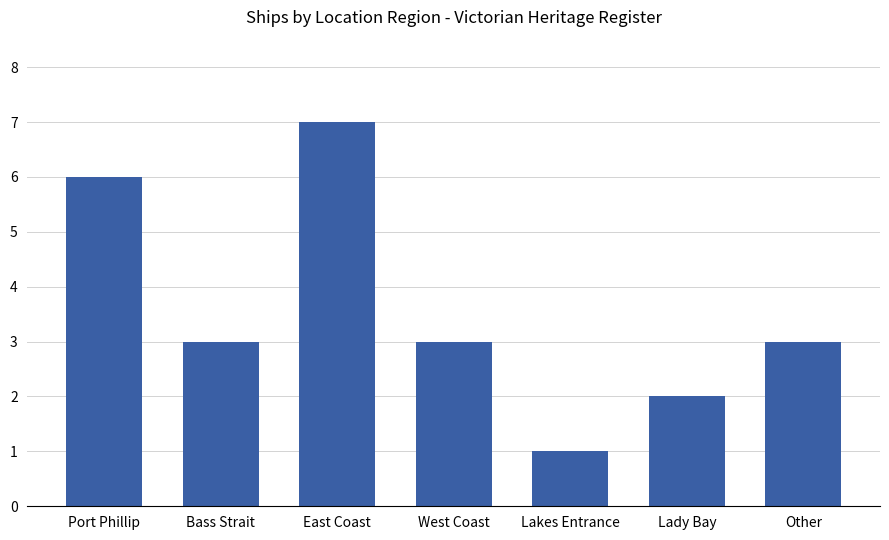

Reading left to right, list all the values displayed in this chart.

Port Phillip=6	Bass Strait=3	East Coast=7	West Coast=3	Lakes Entrance=1	Lady Bay=2	Other=3